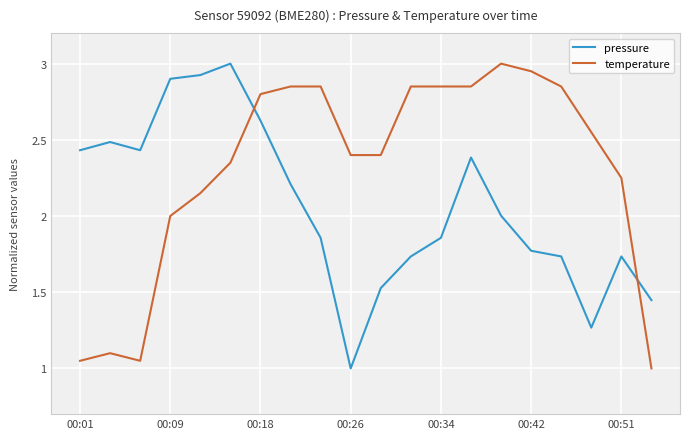

List the series in order of their overall mean, highest first.

temperature, pressure